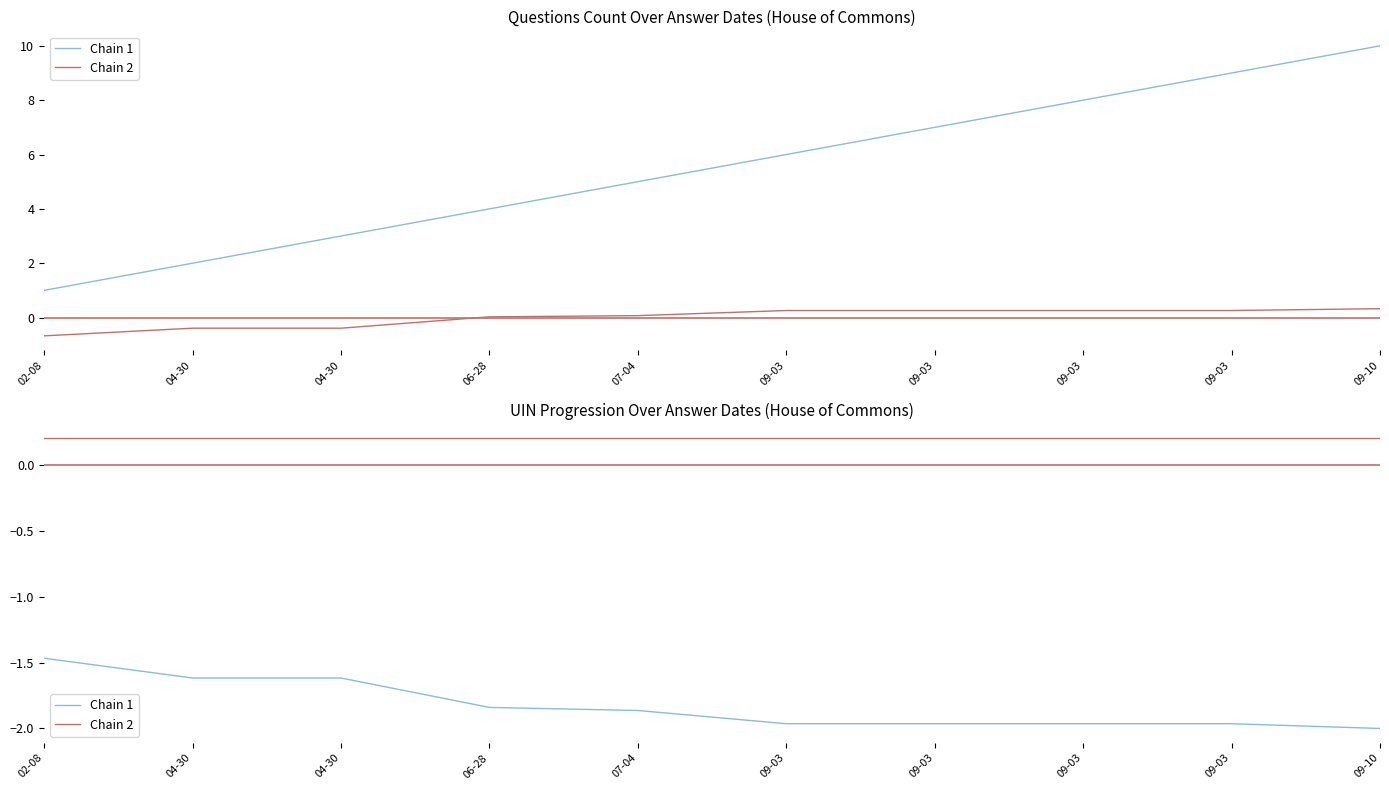

True or false: Chain 1 and Chain 2 intersect in this chart.

False